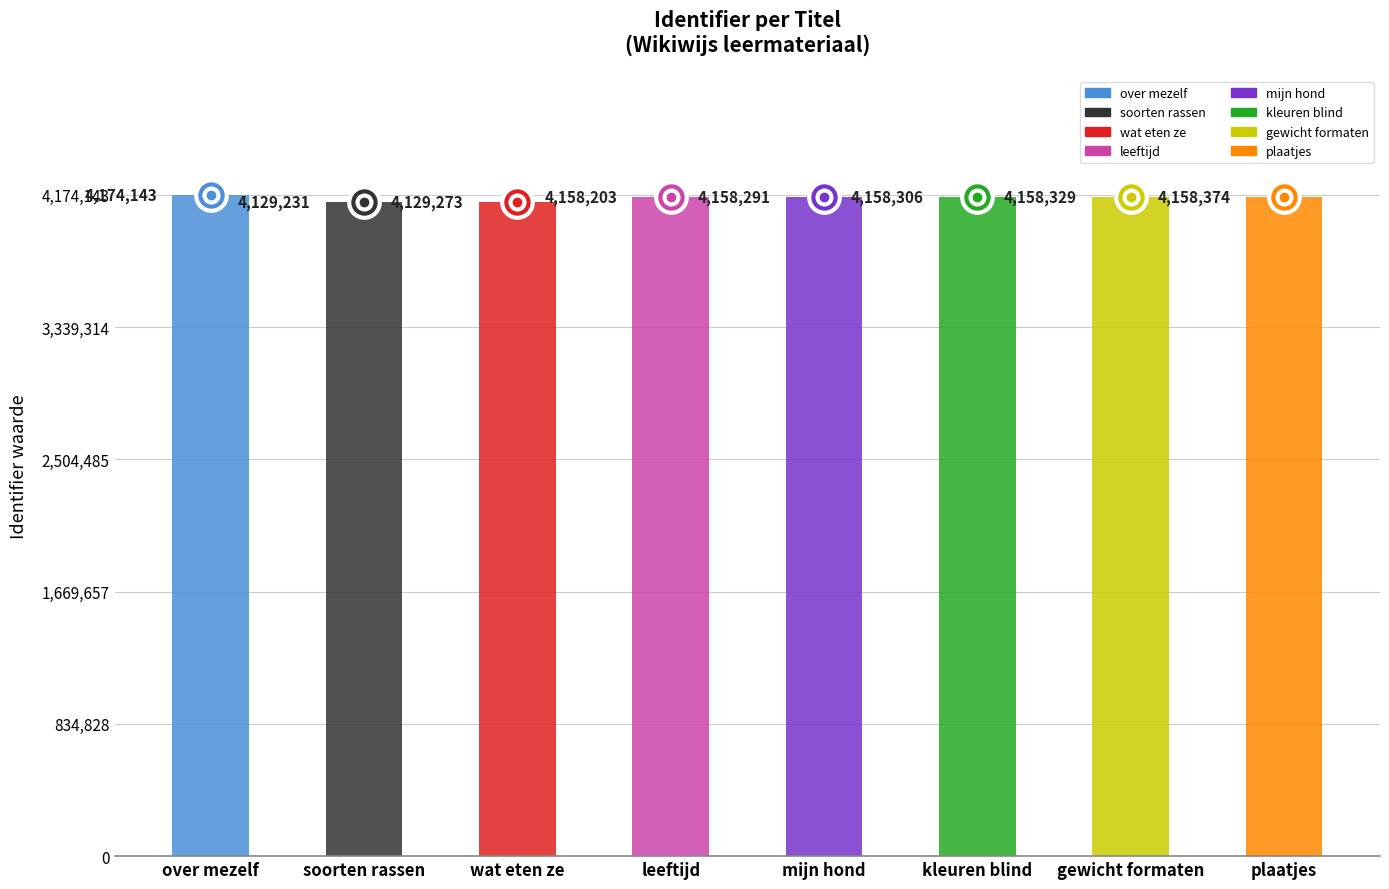

List the labels in order of value, smallest first.

soorten rassen, wat eten ze, leeftijd, mijn hond, kleuren blind, gewicht formaten, plaatjes, over mezelf